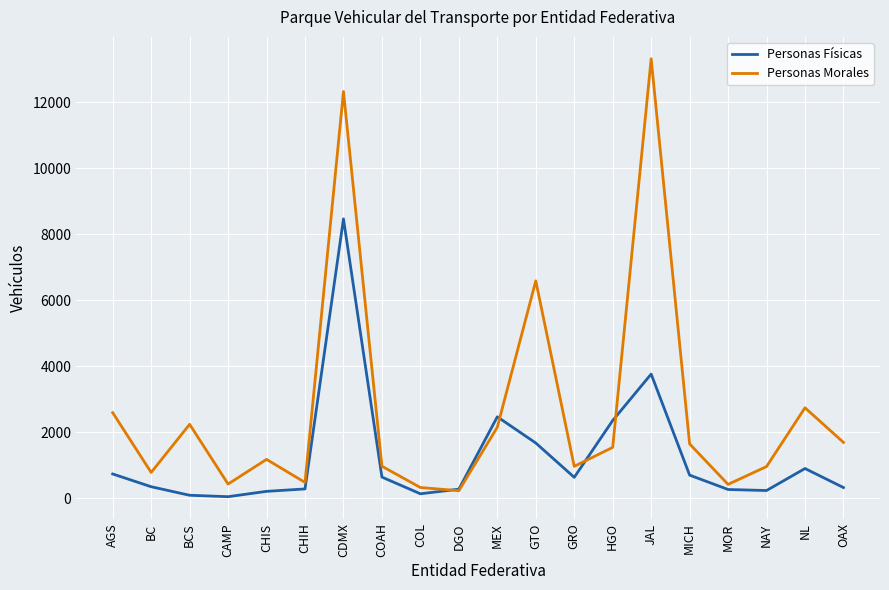

Where is Personas Morales nearest to the value 6769?

GTO